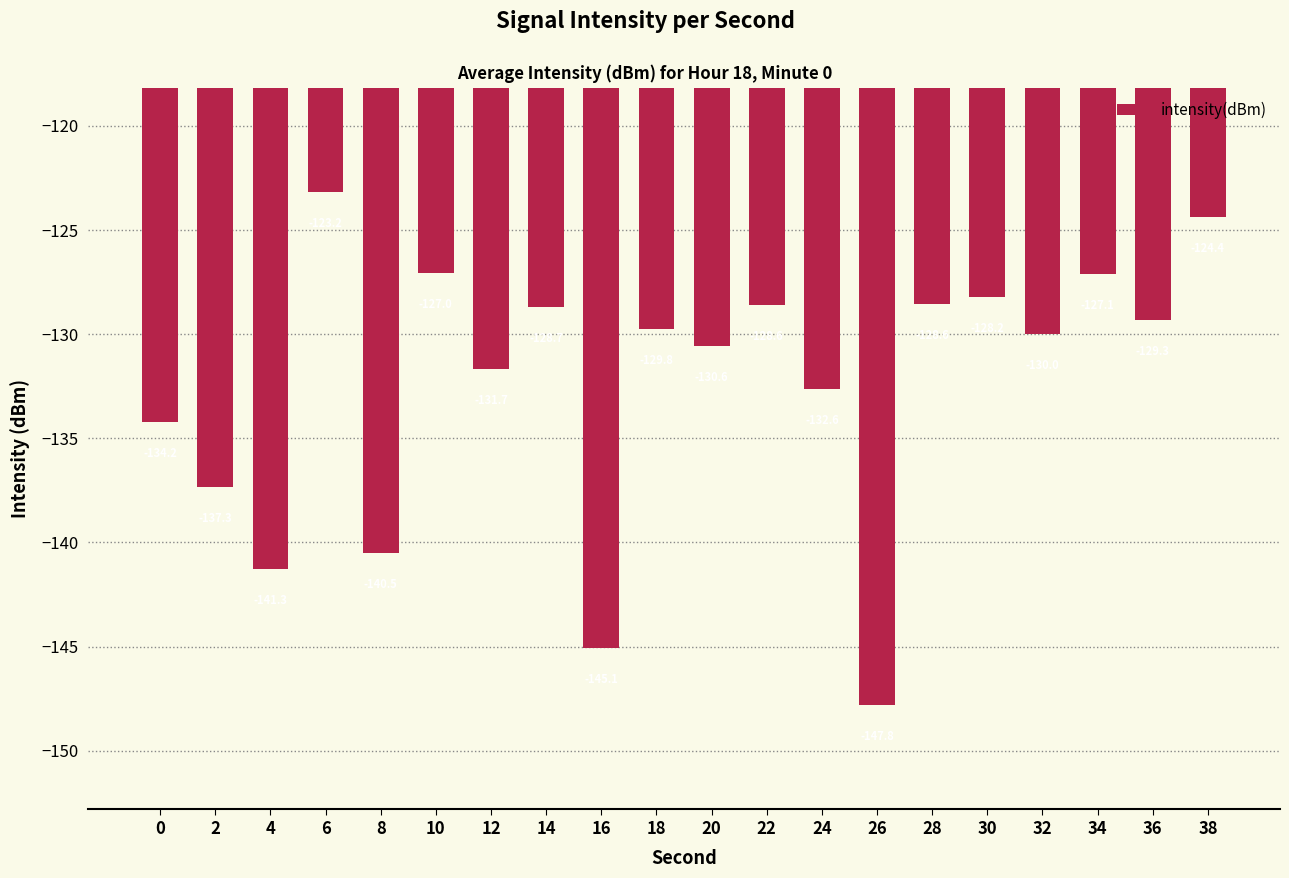

What is the sum of all values?

-2646.0